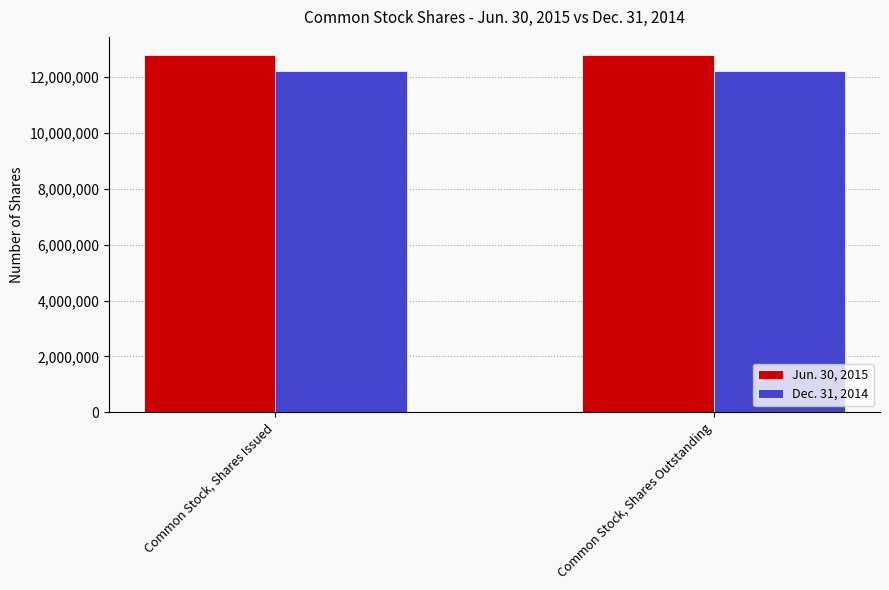

Does the chart contain any negative values?

No